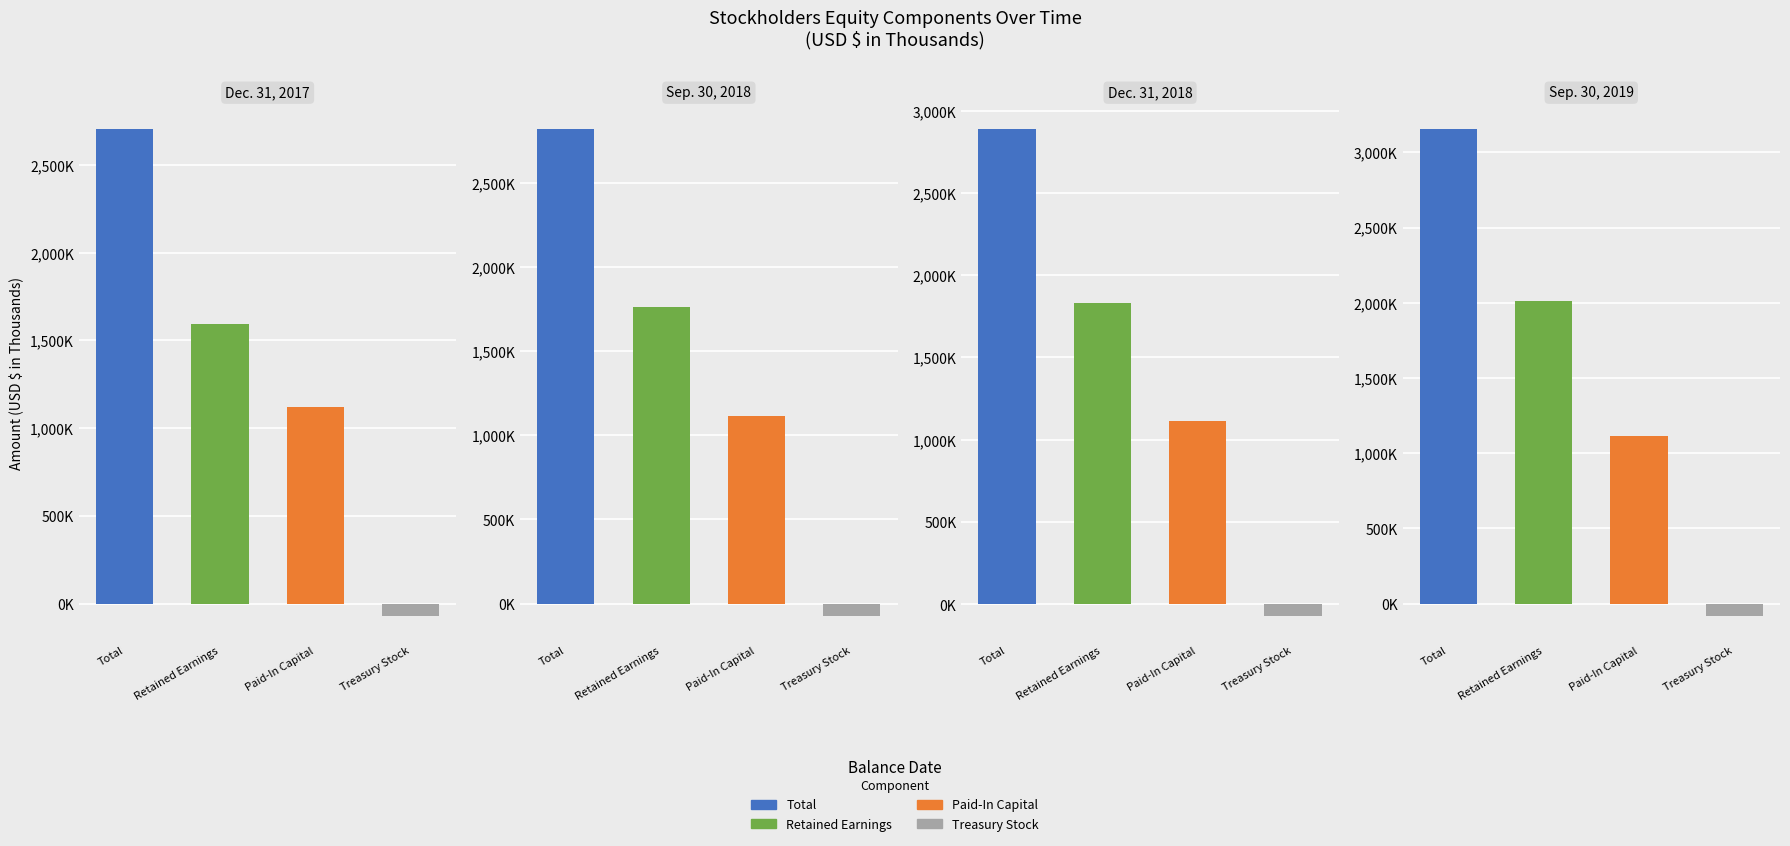

What is the value of the Paid-In Capital bar at the 1st from the left?

1122164